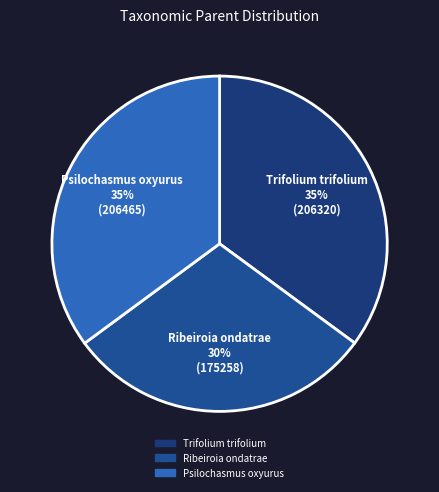

To the nearest percent, what percentage of the pie is Trifolium trifolium?

35%